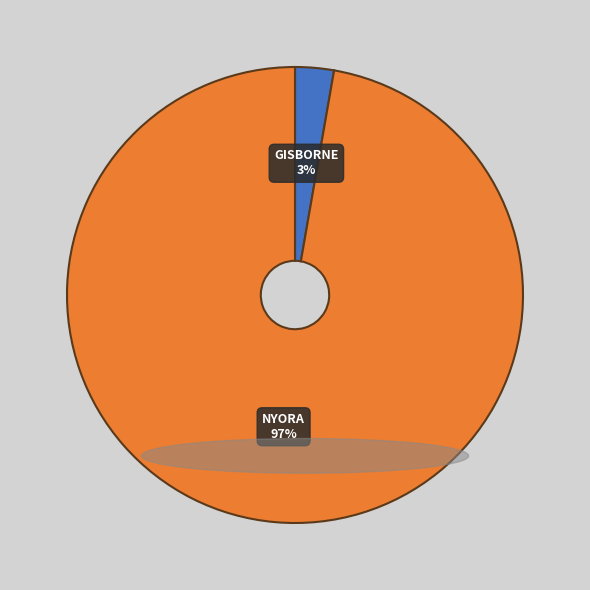

Is there any slice that represents more than half of the pie?

Yes